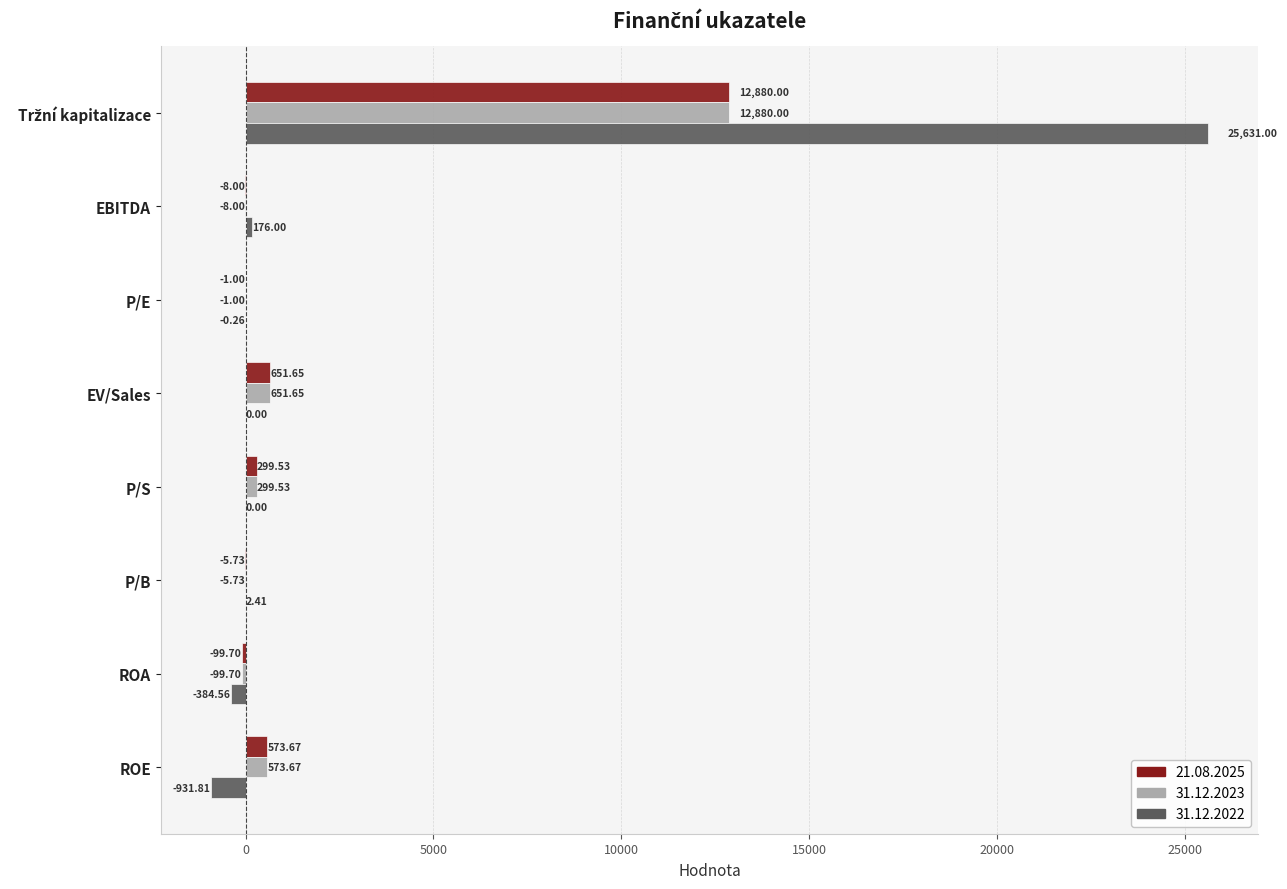

What are all the series names shown in the legend?

21.08.2025, 31.12.2023, 31.12.2022